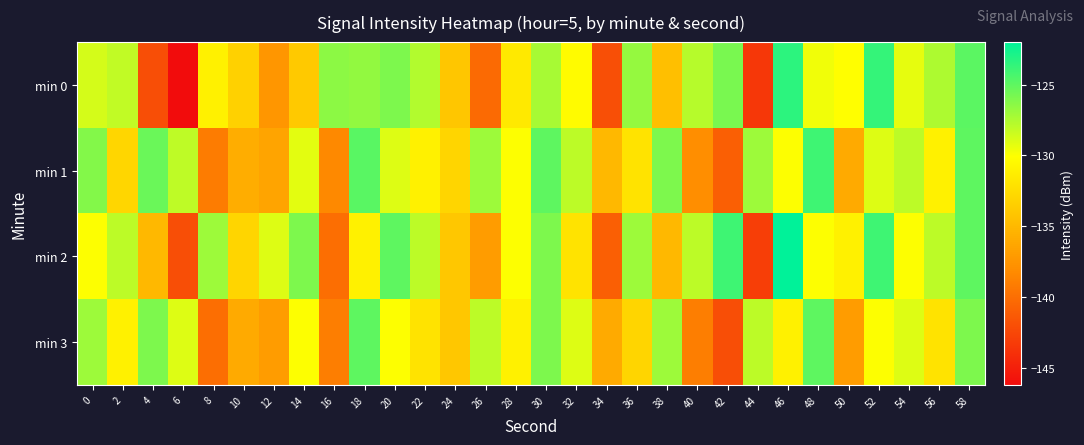

What is the total value across all series at 14?

-519.0